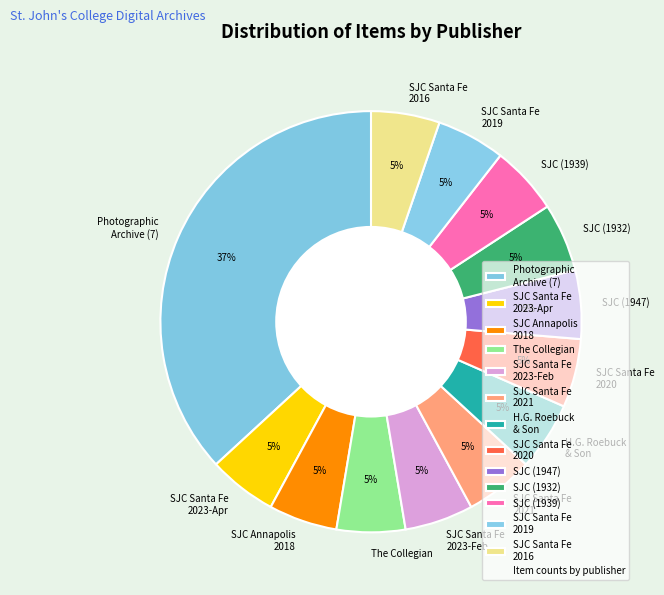

What percentage is the H.G. Roebuck & Son slice, to the nearest percent?

5%